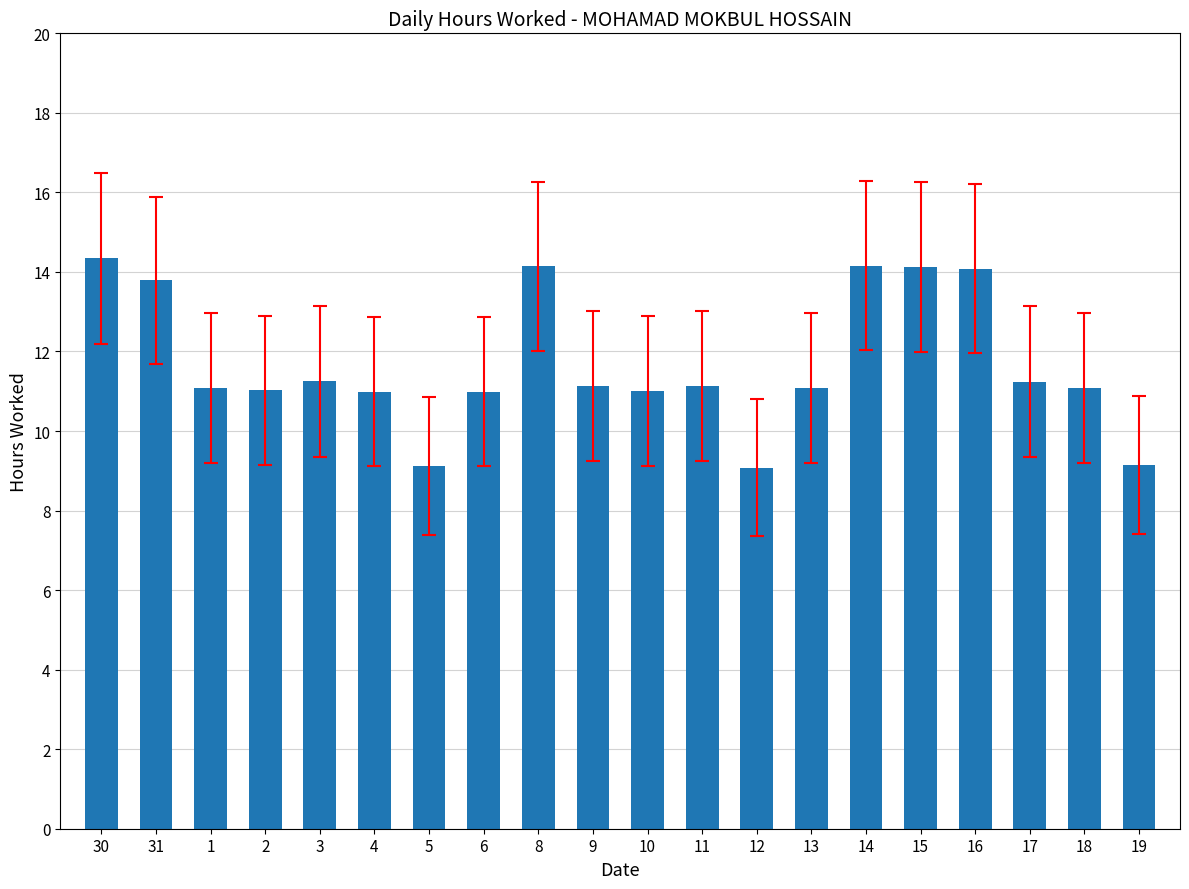

Which category has the highest value across all series?

30